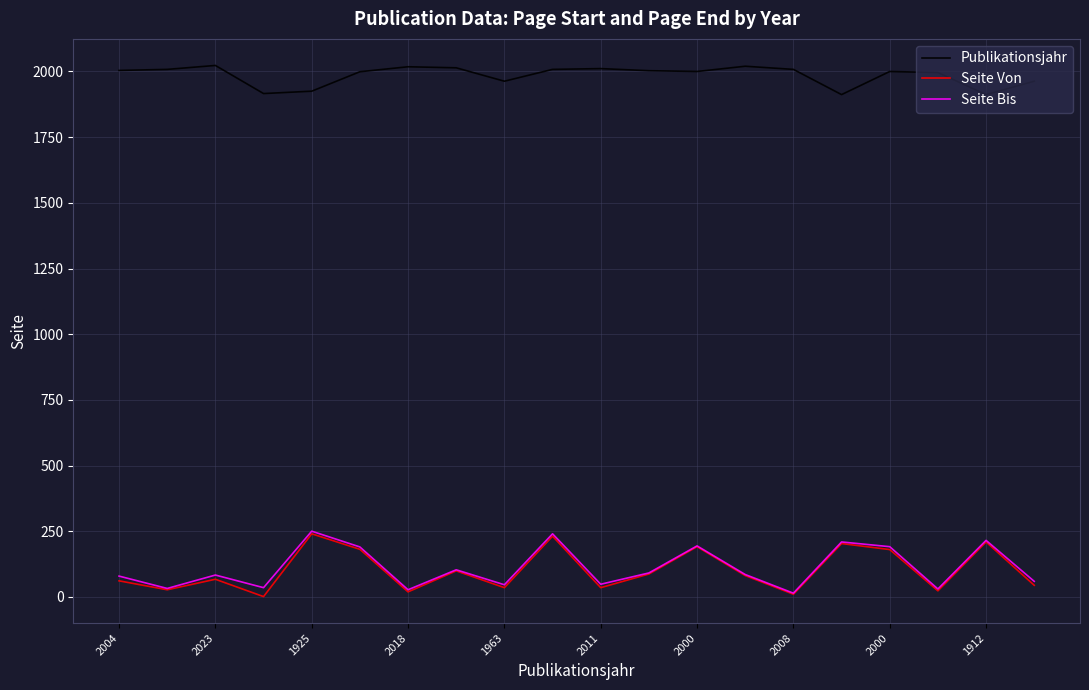

True or false: Seite Von and Publikationsjahr intersect in this chart.

False